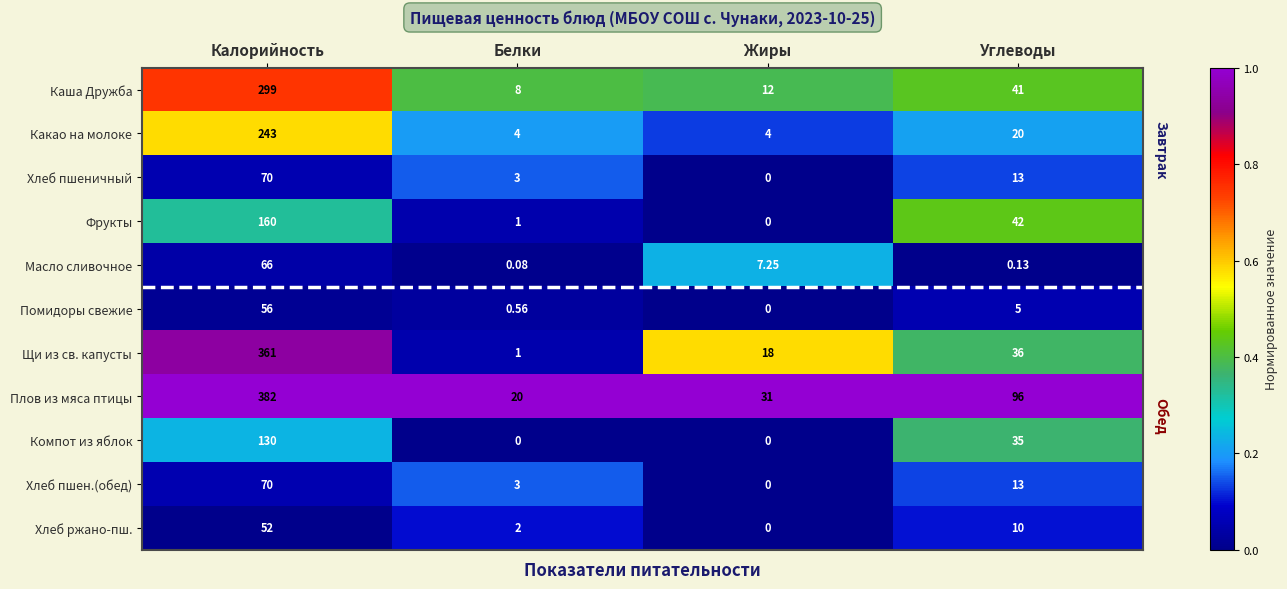

What is the difference between the highest and lowest values at Углеводы?

95.9